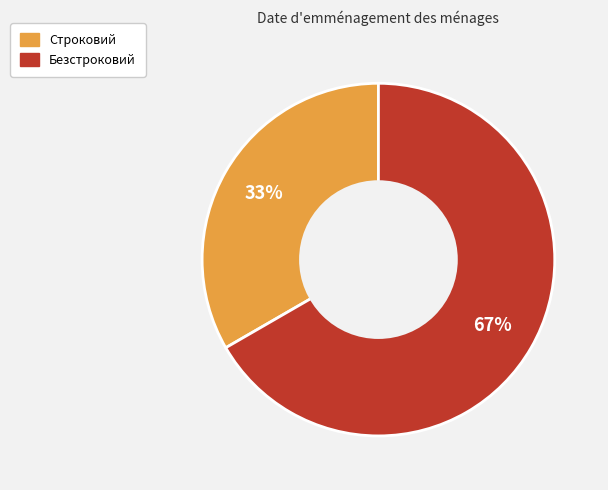

Combined, do Строковий and Безстроковий account for over 50%?

Yes